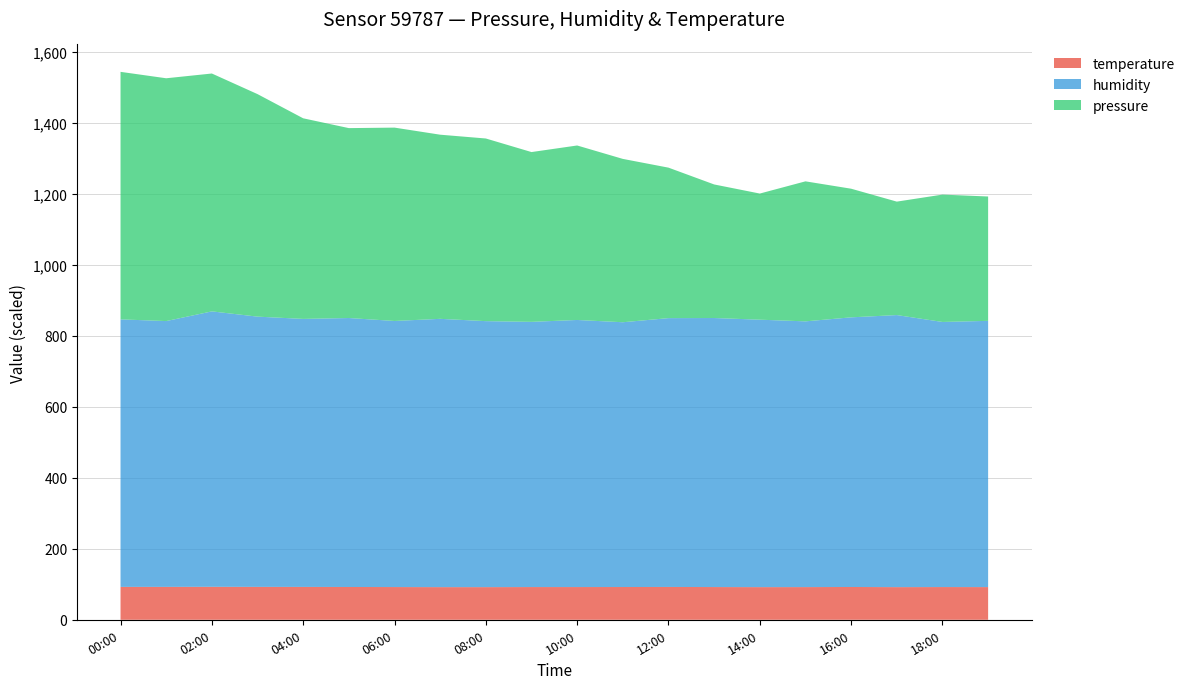

What is the total value across all series at 08:00?

1356.2